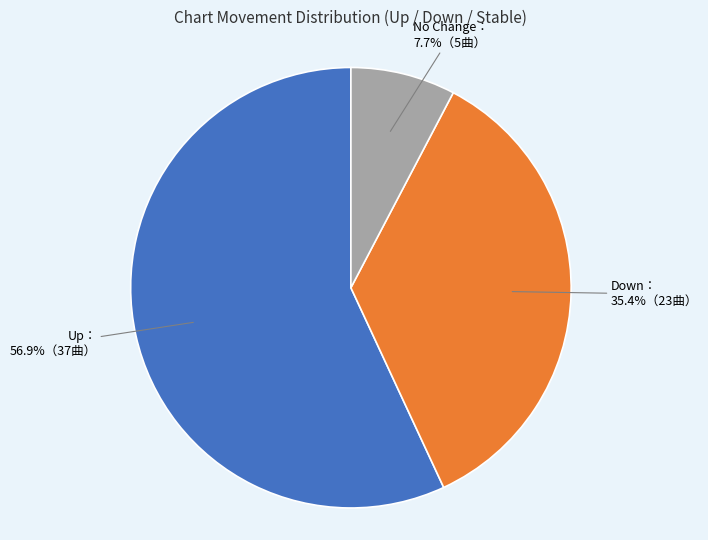

To the nearest percent, what is the average slice percentage?

33%